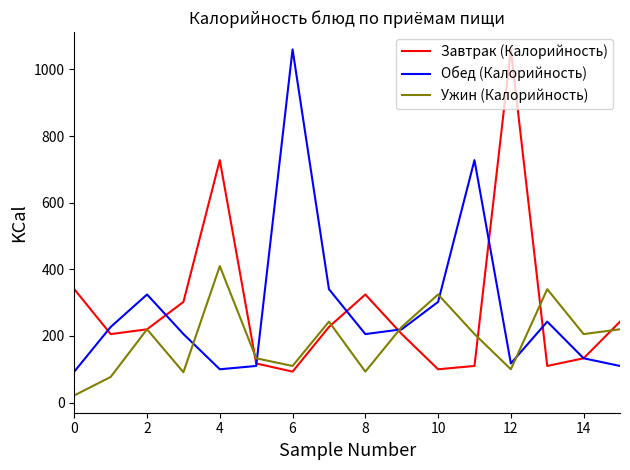

What is the minimum value for Завтрак (Калорийность)?

93.0